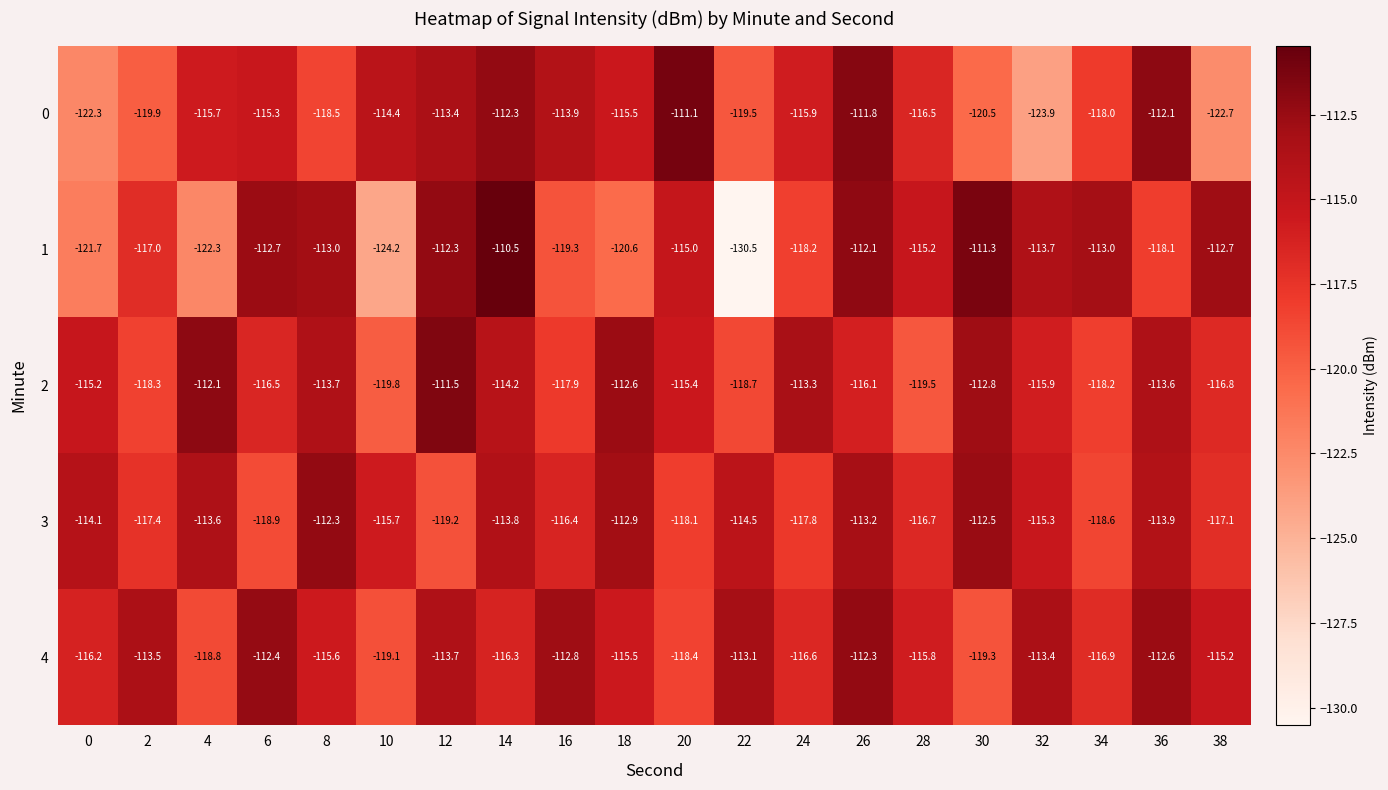

Which series has the largest total across all categories?

4